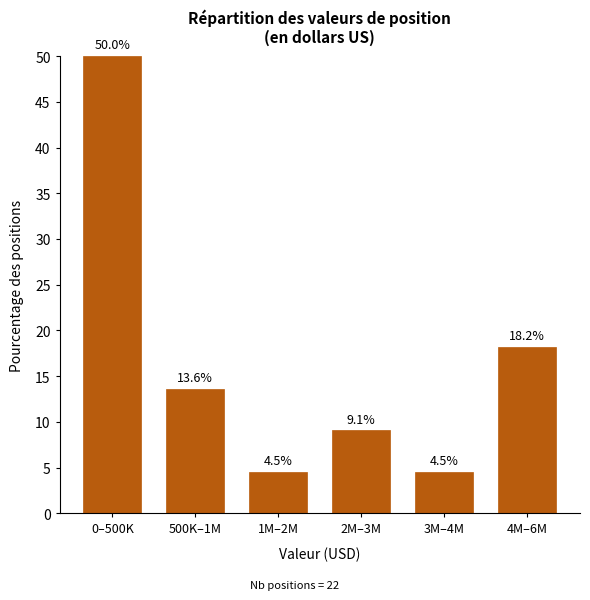

Reading left to right, extract all data points from this chart.

50.0	13.6	4.5	9.1	4.5	18.2